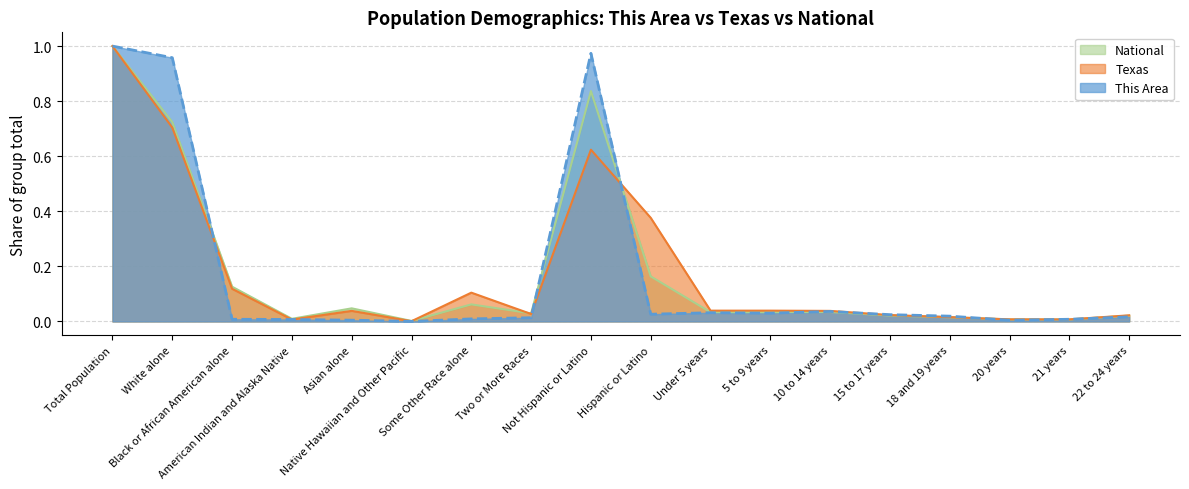

Is it true that Texas equals 1.3 at Total Population?

False